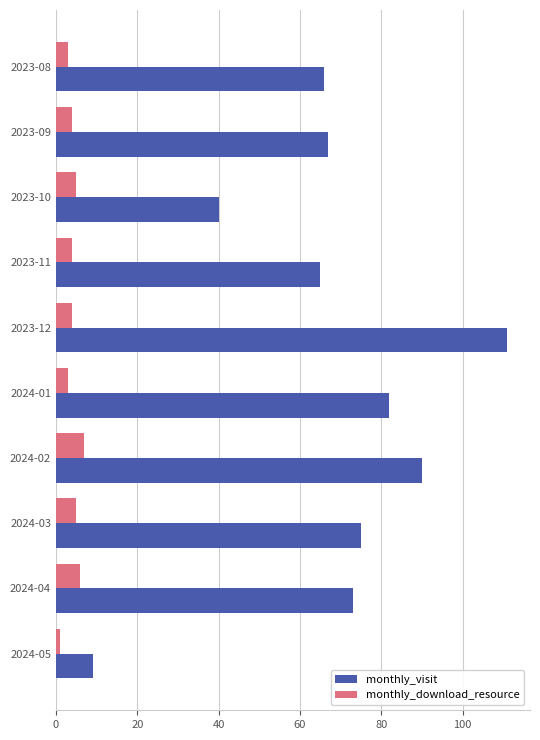

What is the maximum value shown in the chart?

111